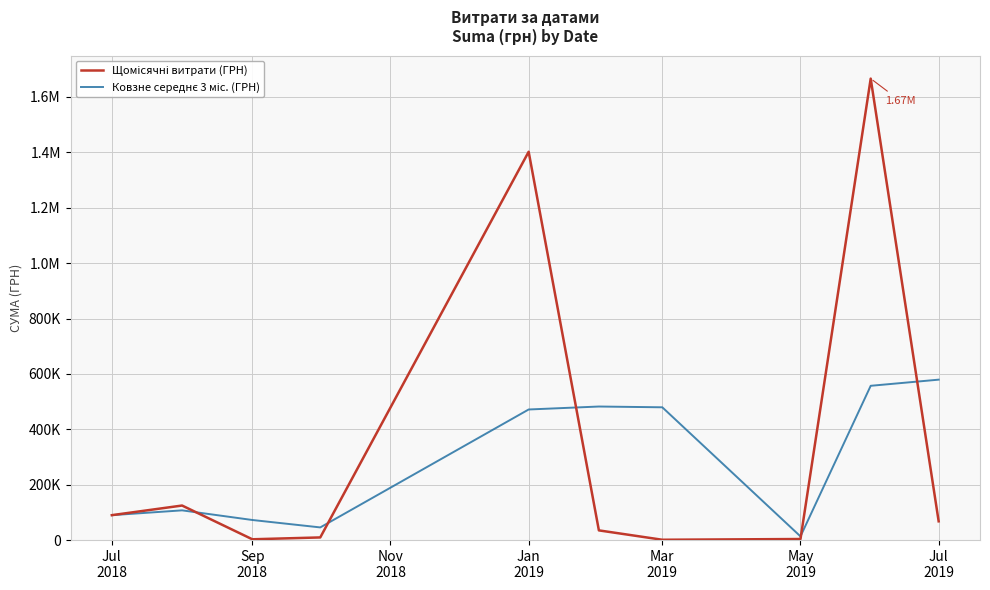

Does the chart have visible grid lines?

Yes